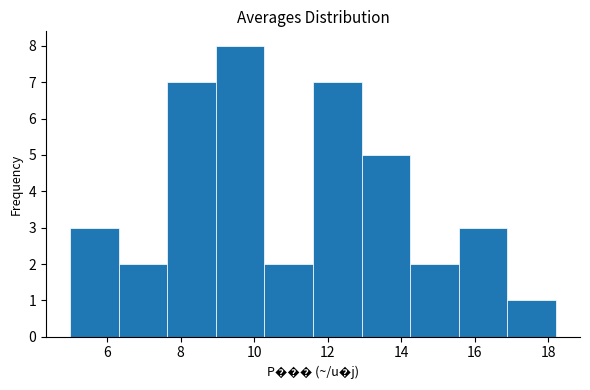

Reading left to right, transcribe this chart: for each bar, give the range it covers on the x-axis and its height. Neither the bar edges nor the heights are printed on the chart, so give them approximately, as read against the axes.

5.00 to 6.32: 3
6.32 to 7.64: 2
7.64 to 8.96: 7
8.96 to 10.28: 8
10.28 to 11.60: 2
11.60 to 12.92: 7
12.92 to 14.24: 5
14.24 to 15.56: 2
15.56 to 16.88: 3
16.88 to 18.20: 1